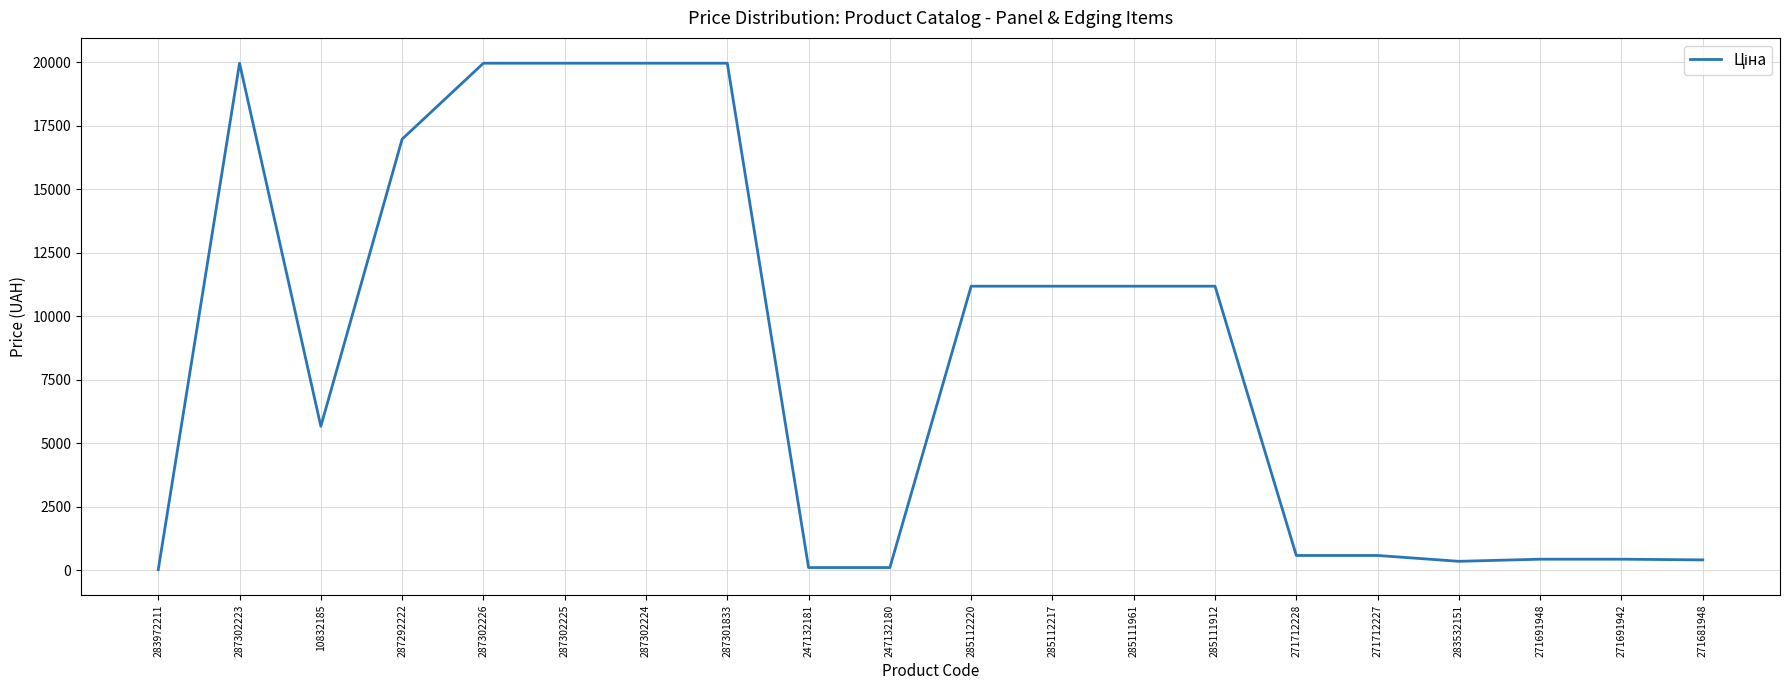

The chart shows a value of 6390.0 at 287302223. True or false?

False